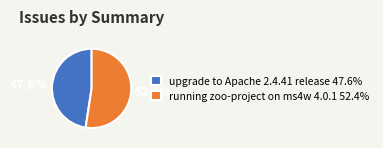

Combined, what portion of the pie is upgrade to Apache 2.4.41 release and running zoo-project on ms4w 4.0.1?

100.0%